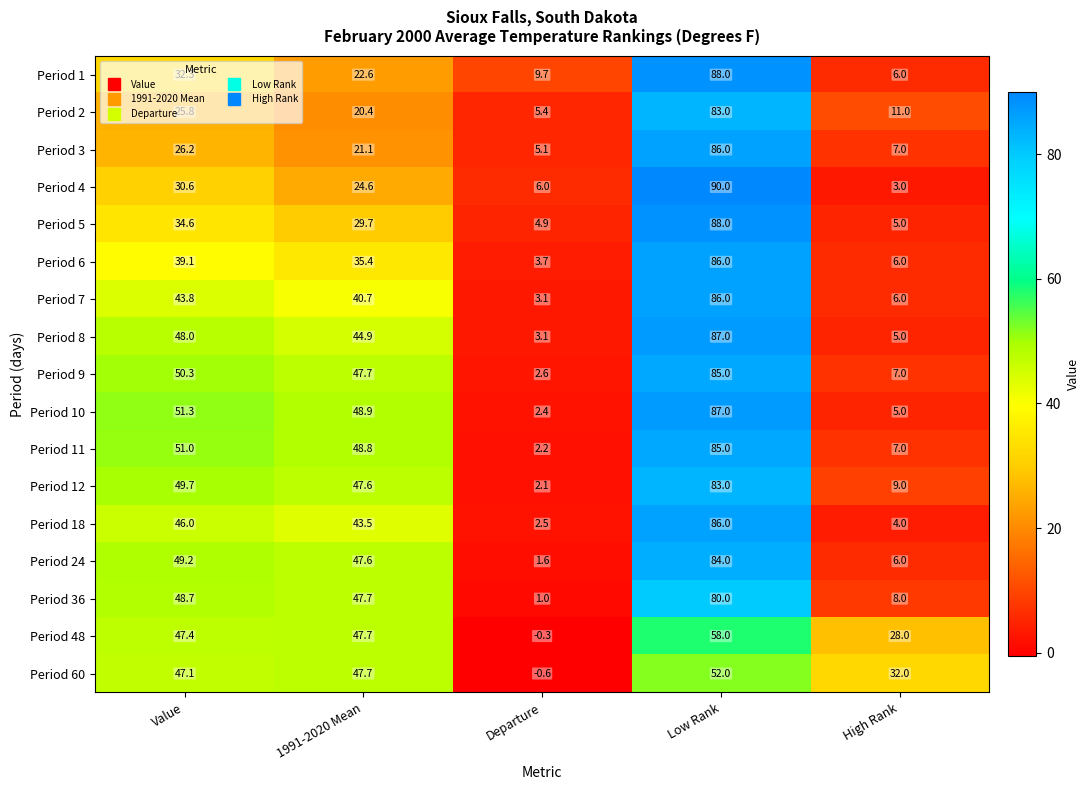

What is the difference between the Period 48 values at 1991-2020 Mean and High Rank?

19.7